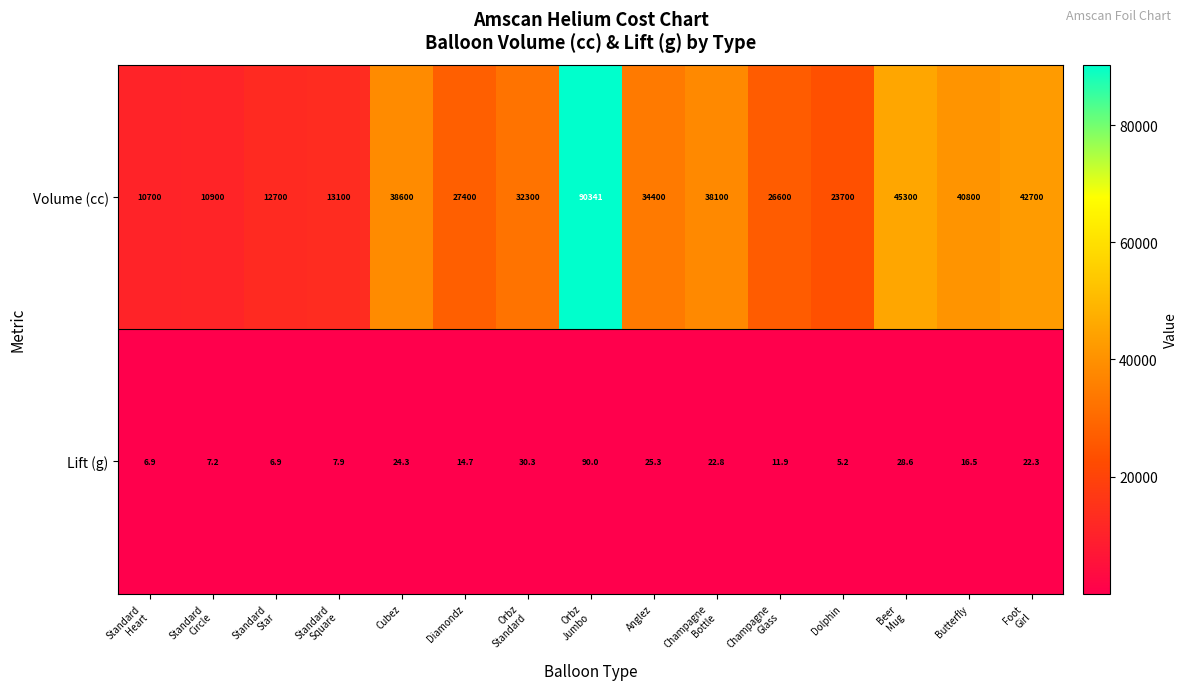

What is the sum of all Lift (g) values?

320.8